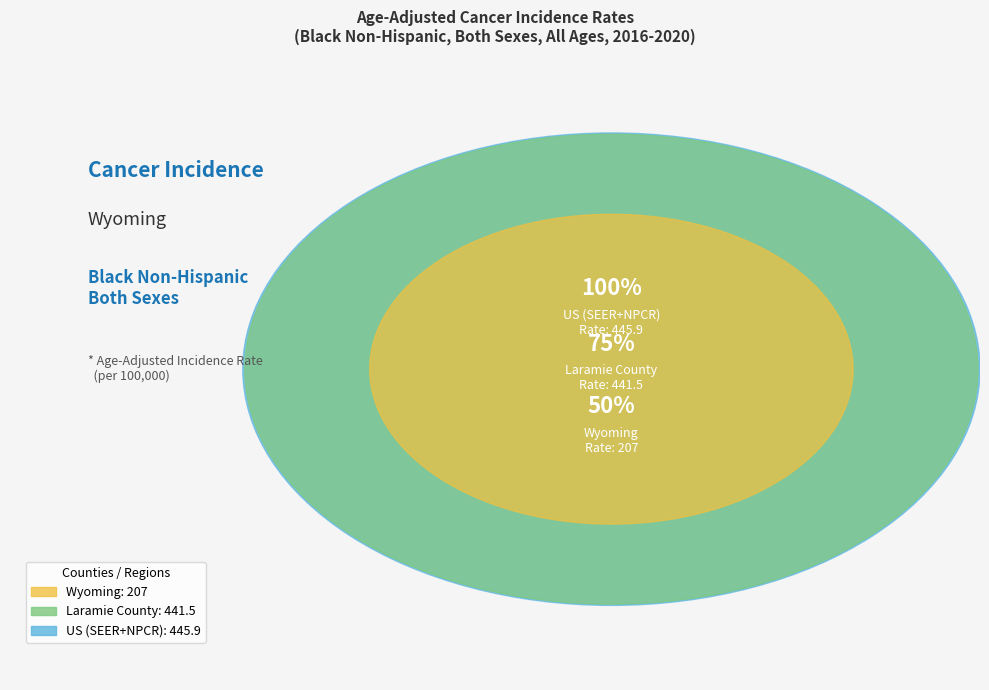

Do Wyoming and Laramie County together represent more than half of the pie?

Yes